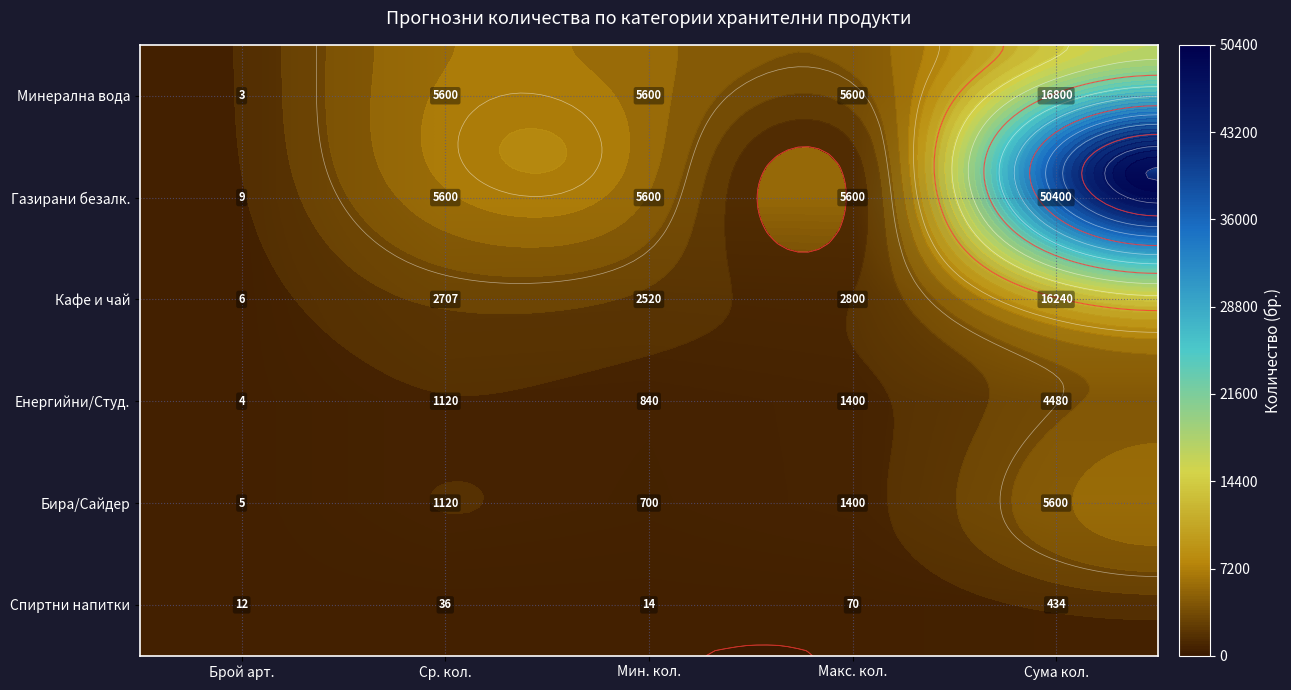

Is it true that Бира/Сайдер equals 8.3 at Брой арт.?

False